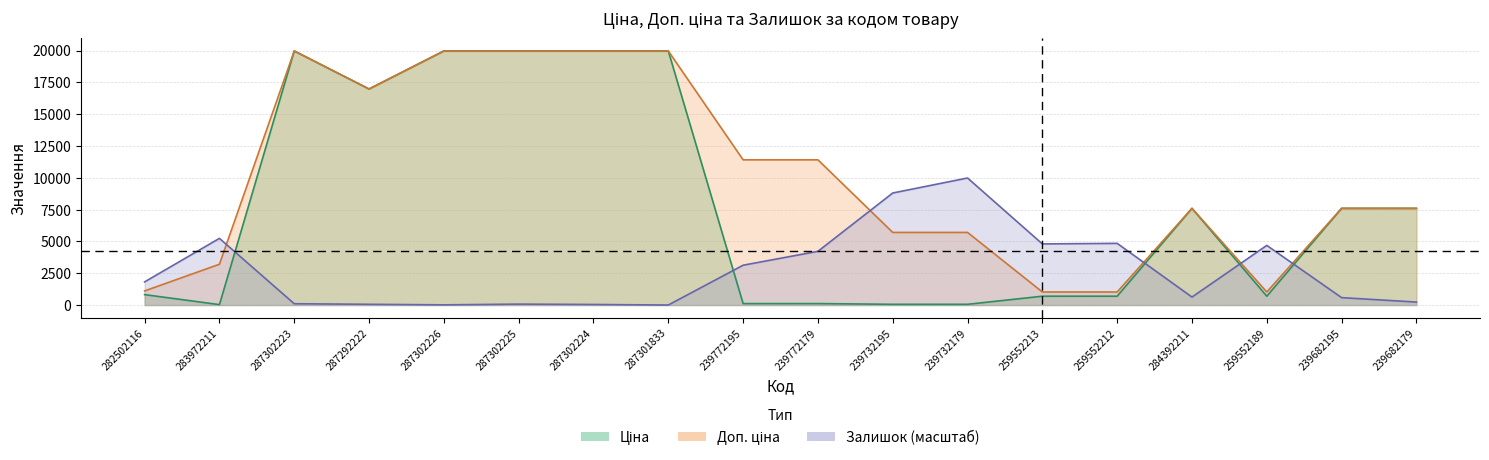

What is the difference between the second highest and second lowest values in the Доп. ціна series?

18939.5